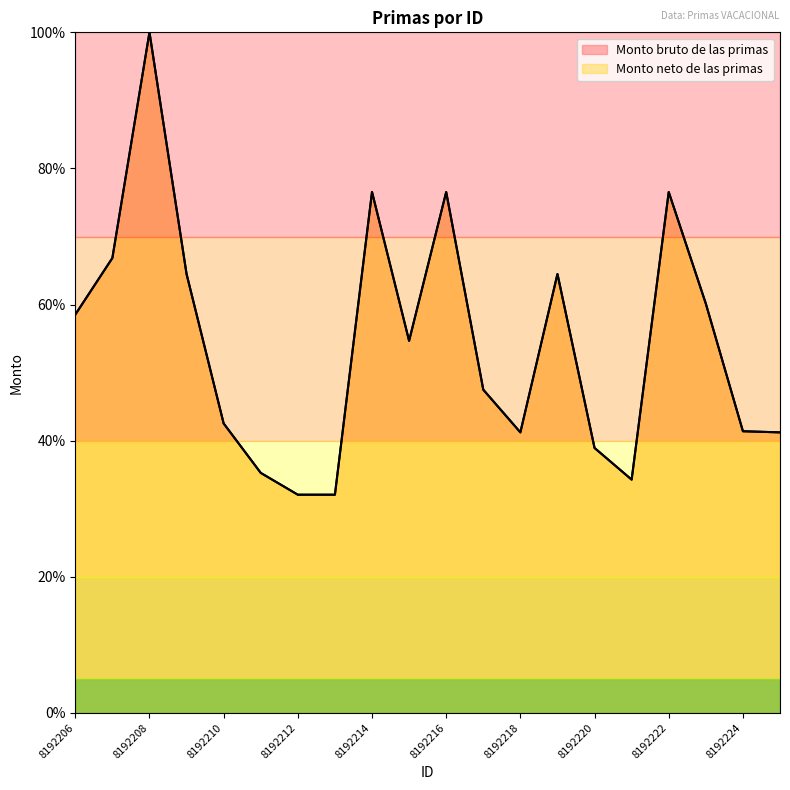

True or false: Monto bruto de las primas has a value of 29.9 at 8192216.

False